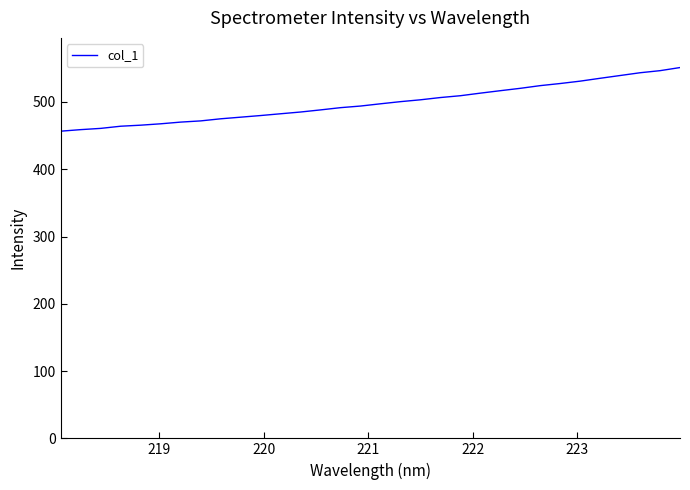

What is the difference between the maximum and minimum values?

94.6